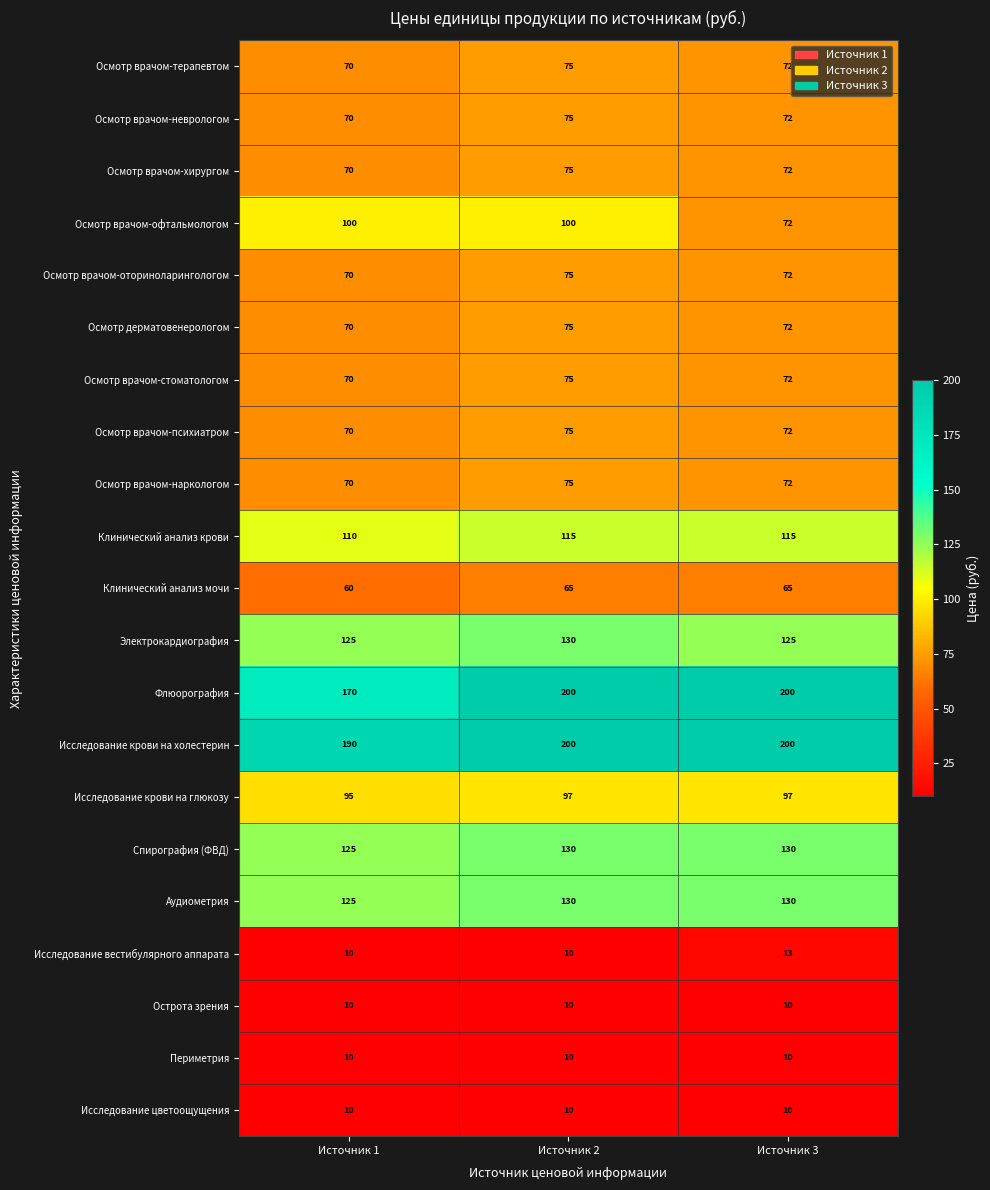

The Осмотр врачом-офтальмологом series shows 100 at Источник 1. True or false?

True